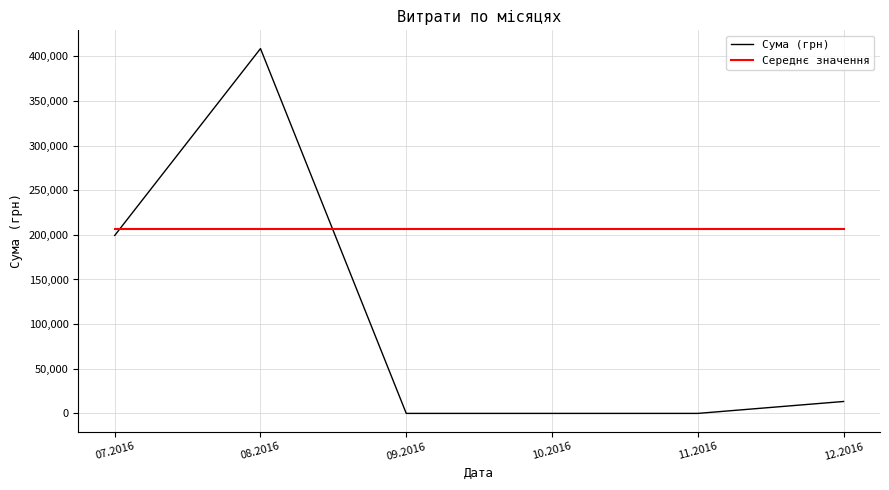

What is the difference between the highest and lowest values at 10.2016?

207107.2